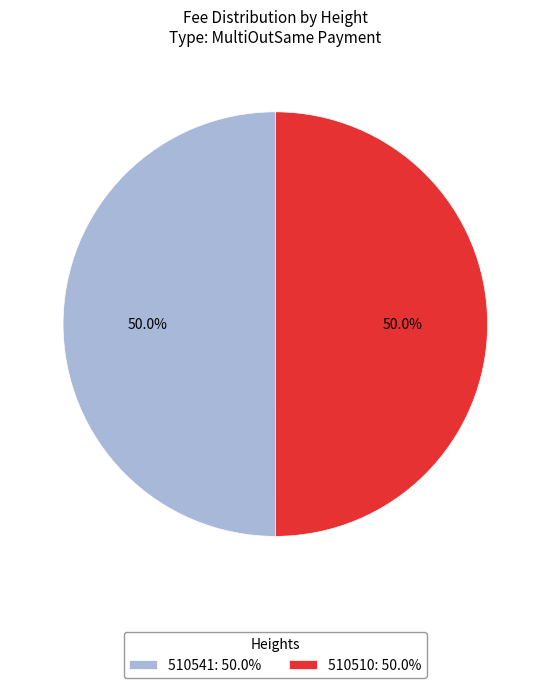

How many slices are in this pie chart?

2